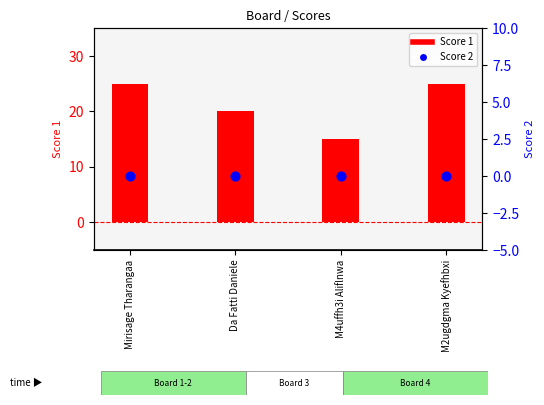

Which series has the largest total across all categories?

Score 1